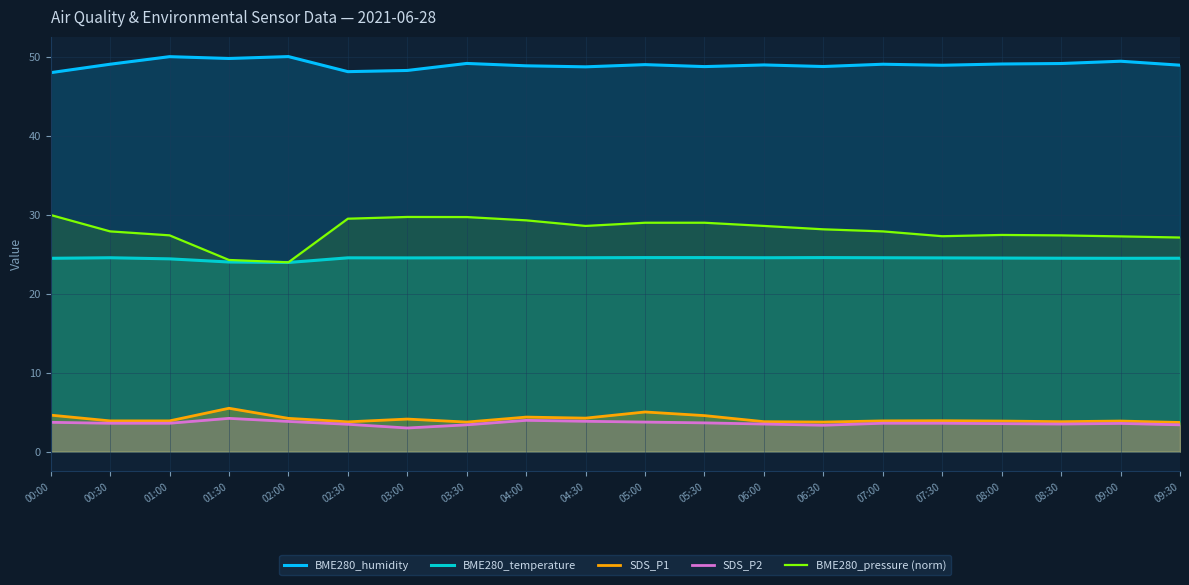

What position from the right is 07:30?

5